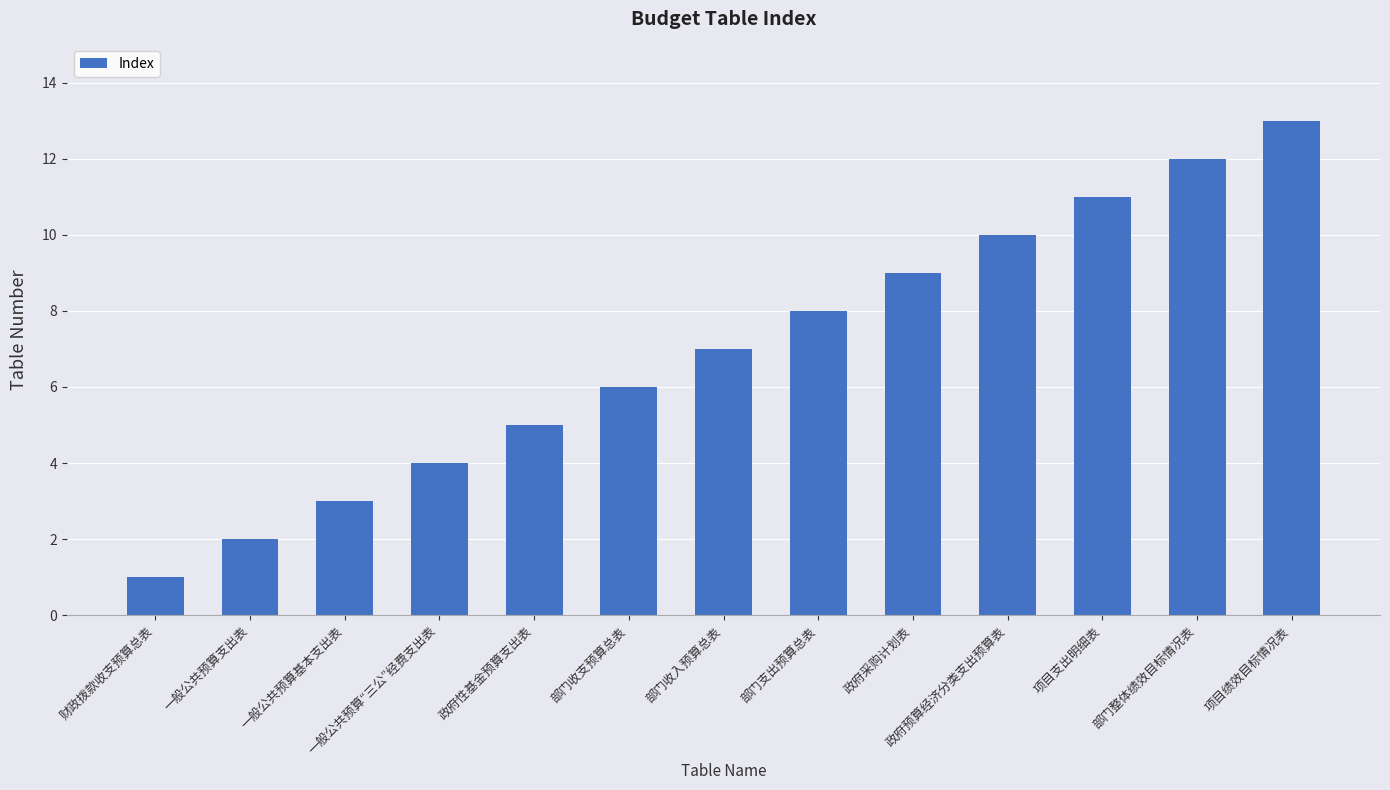

What is the sum of the values at 一般公共预算基本支出表 and 部门支出预算总表?

11